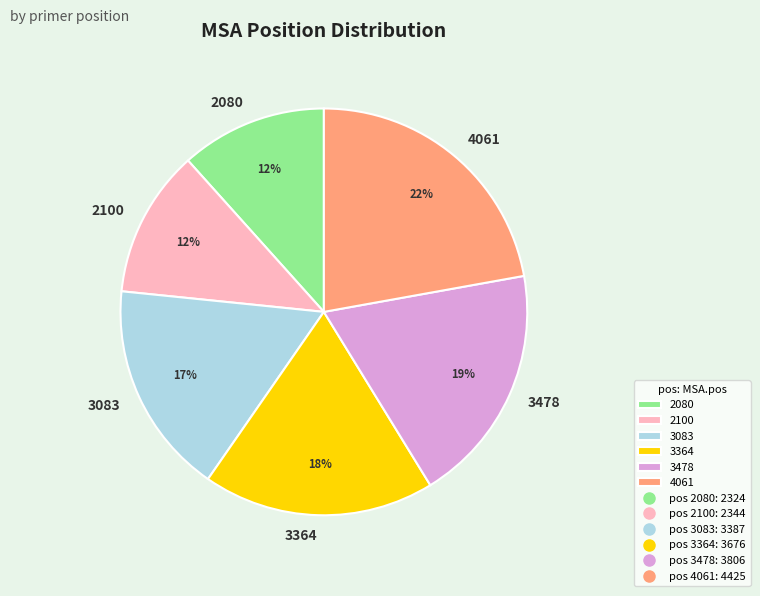

The 3478 slice represents 19% of the pie. True or false?

True